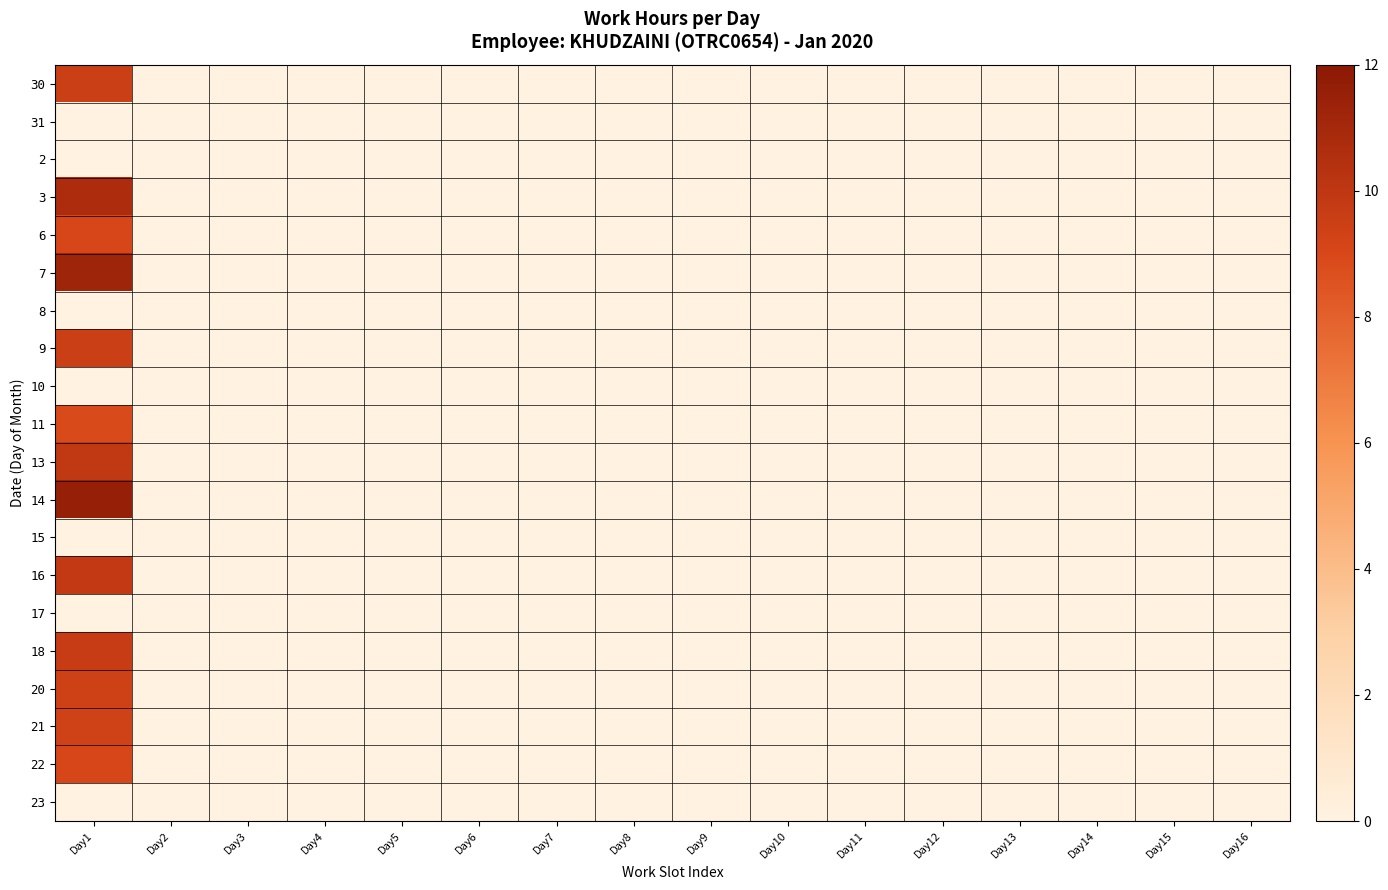

Which series has the largest total across all categories?

14